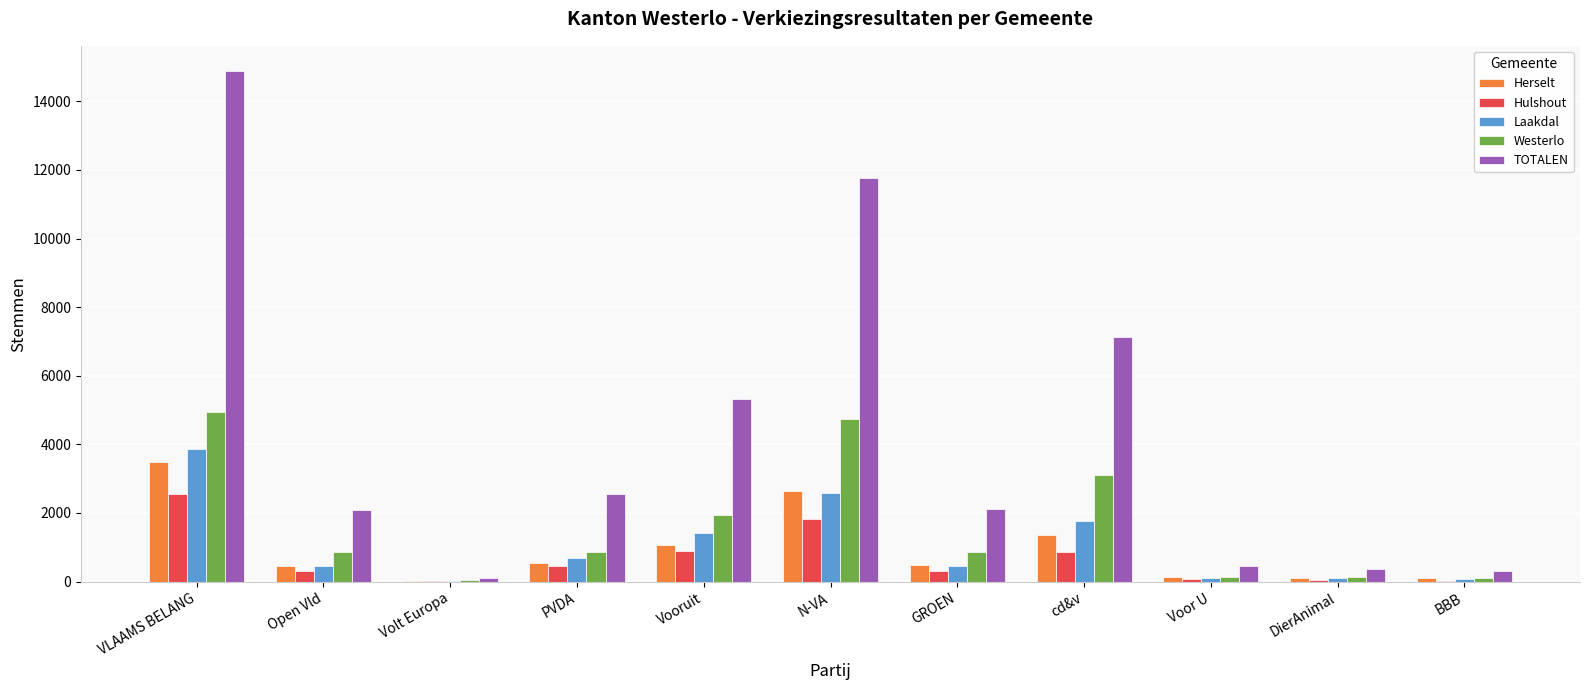

Is it true that TOTALEN equals 449 at Voor U?

True